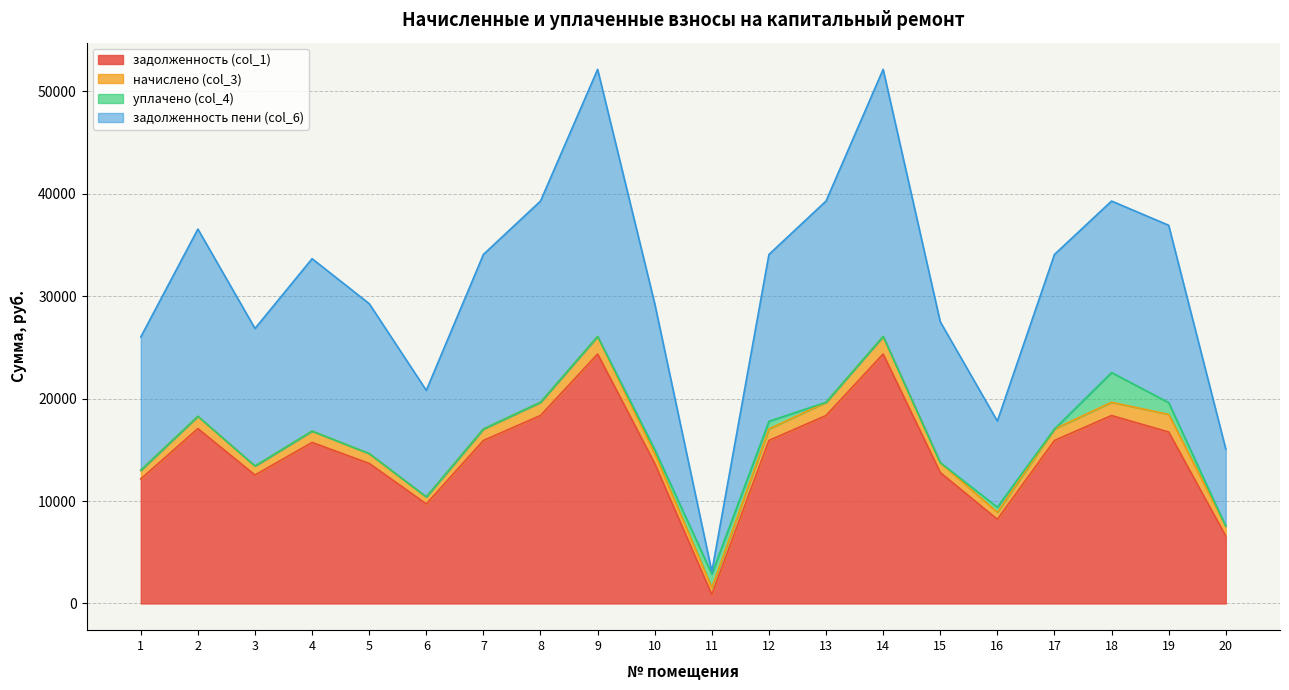

Which series has the largest total across all categories?

задолженность пени (col_6)